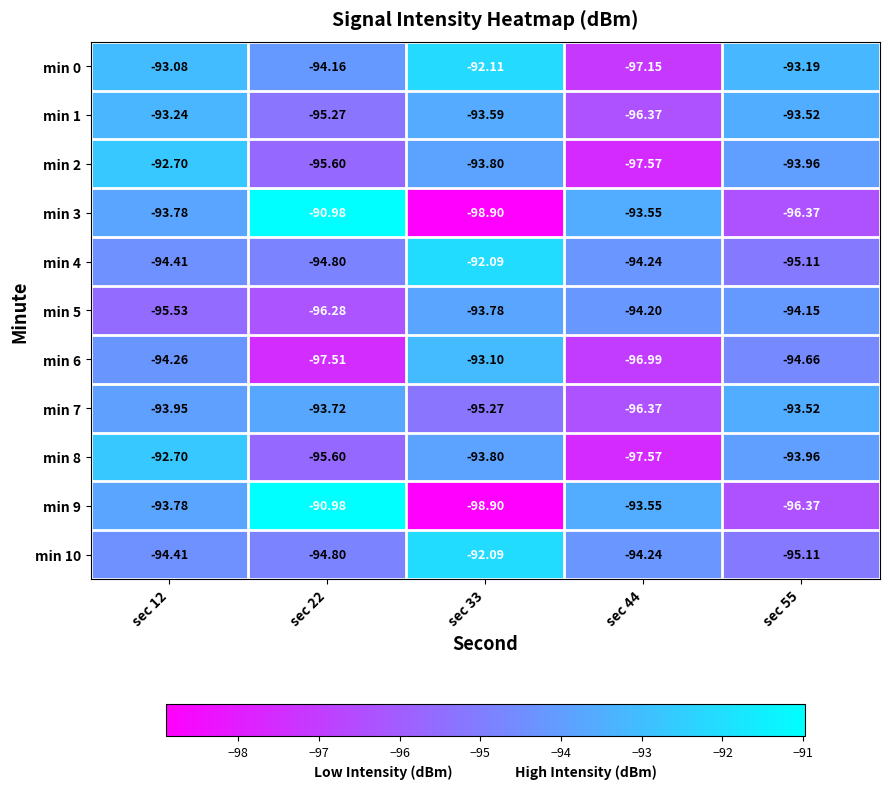

How many values in the min 6 series are below -94?

4